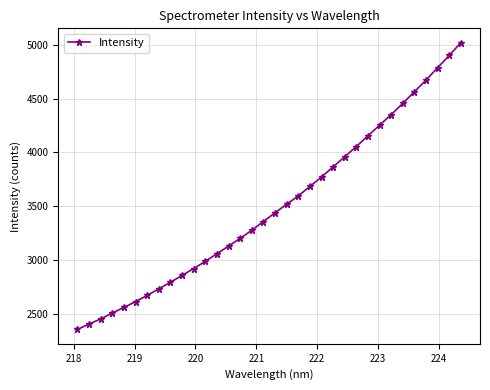

What is the value of the 28th point from the left?

4352.8